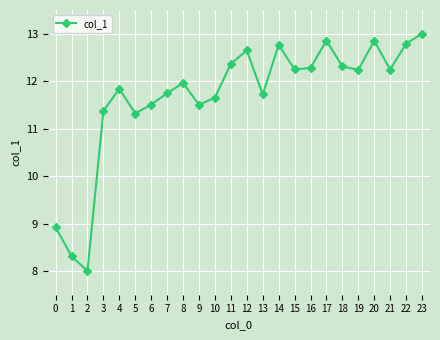

How many points are higher than both their immediate neighbors (excluding endpoints)?

6